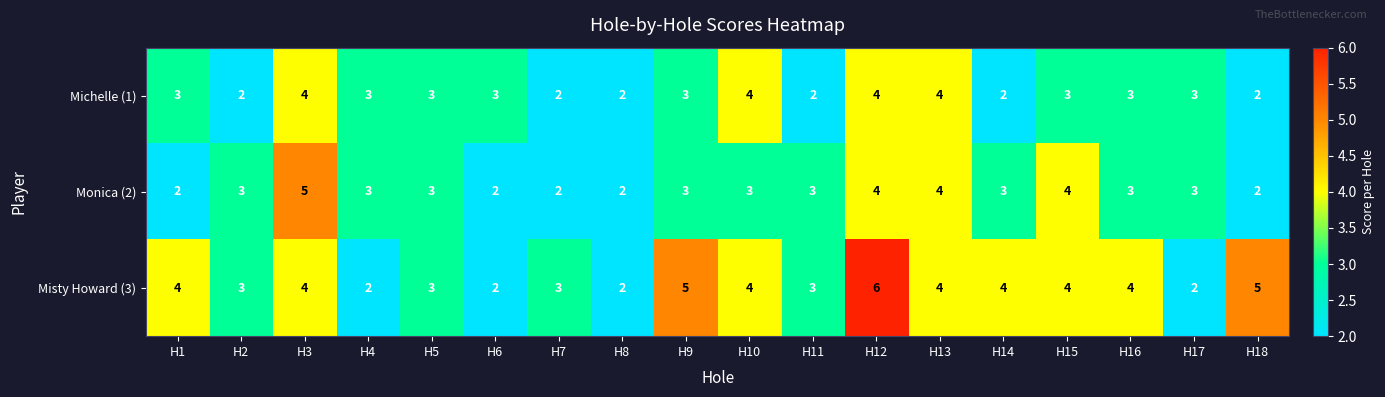

What is the difference between the maximum and second lowest values in the Monica (2) series?

3